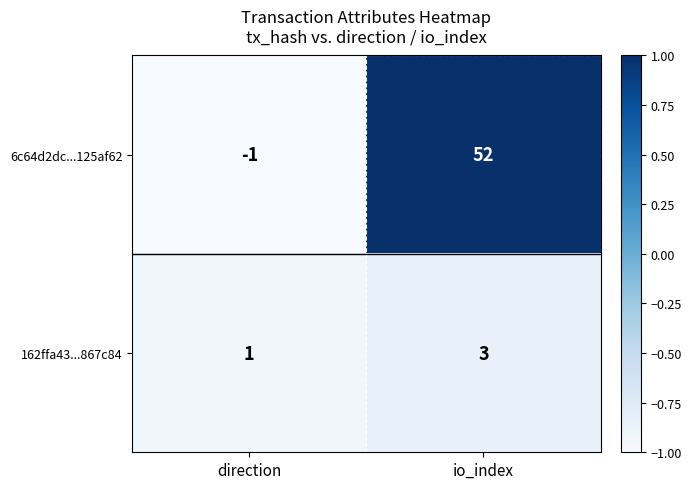

Between direction and io_index, which series saw the biggest shift?

6c64d2dc...125af62